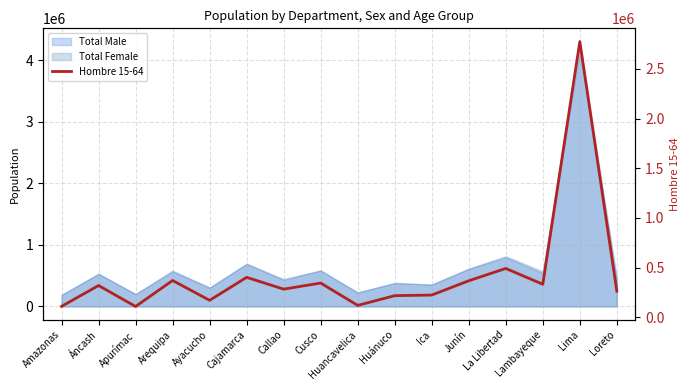

Rank the categories by value from lowest to highest.

Apurímac, Amazonas, Huancavelica, Ayacucho, Huánuco, Ica, Loreto, Callao, Áncash, Lambayeque, Cusco, Junín, Arequipa, Cajamarca, La Libertad, Lima